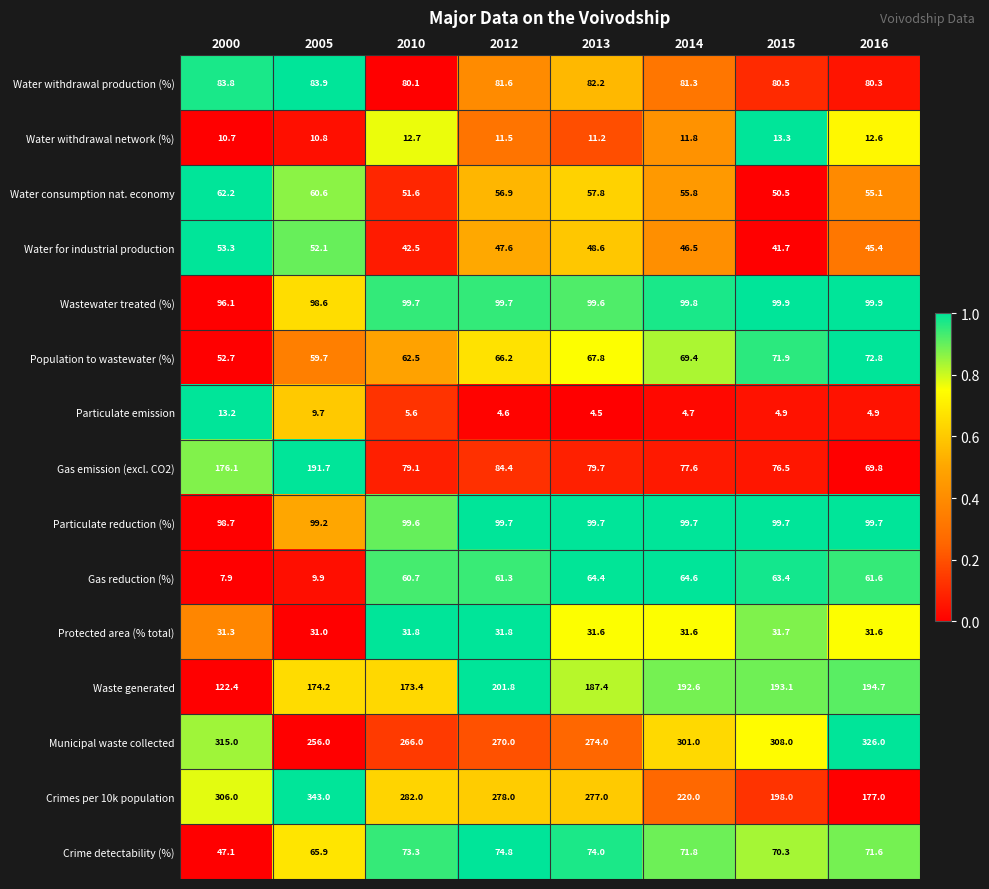

What is the greatest value displayed?

343.0